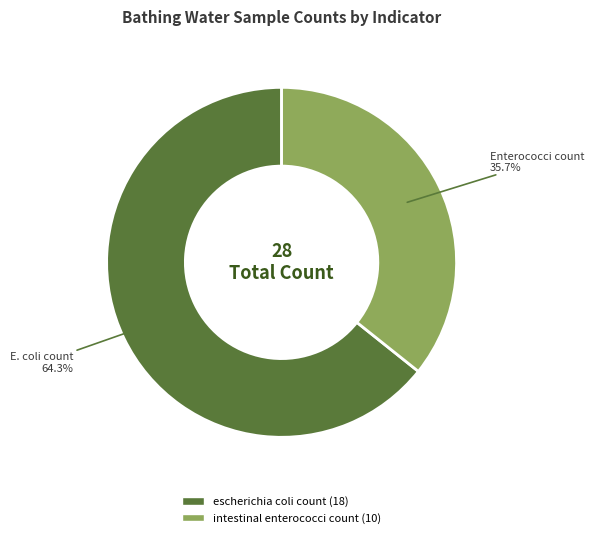

Which slice is the smallest?

intestinal enterococci count (10)